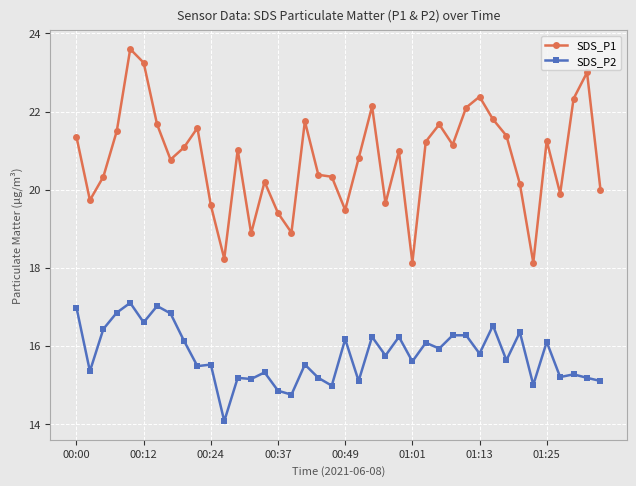

Which series has the widest spread of values?

SDS_P1